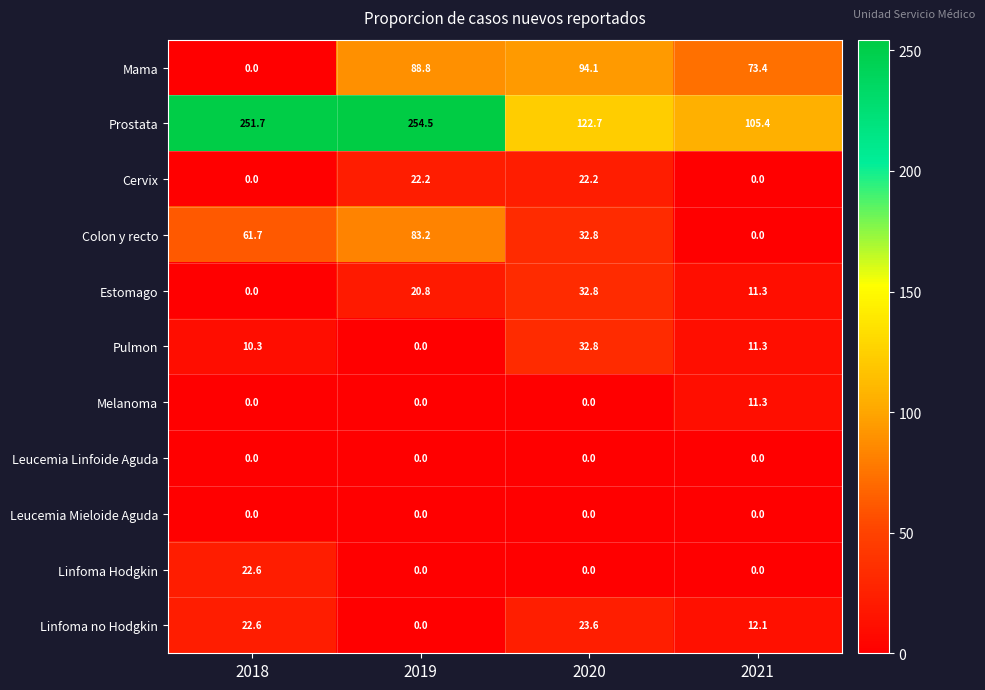

At how many categories does at least one series exceed 160?

2